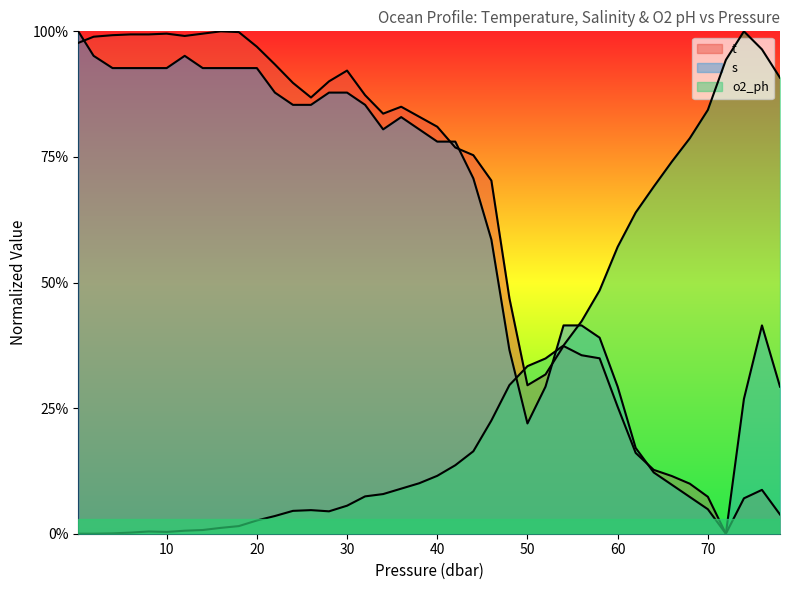

After their last crossing, which series has the higher values: o2_ph or s?

o2_ph